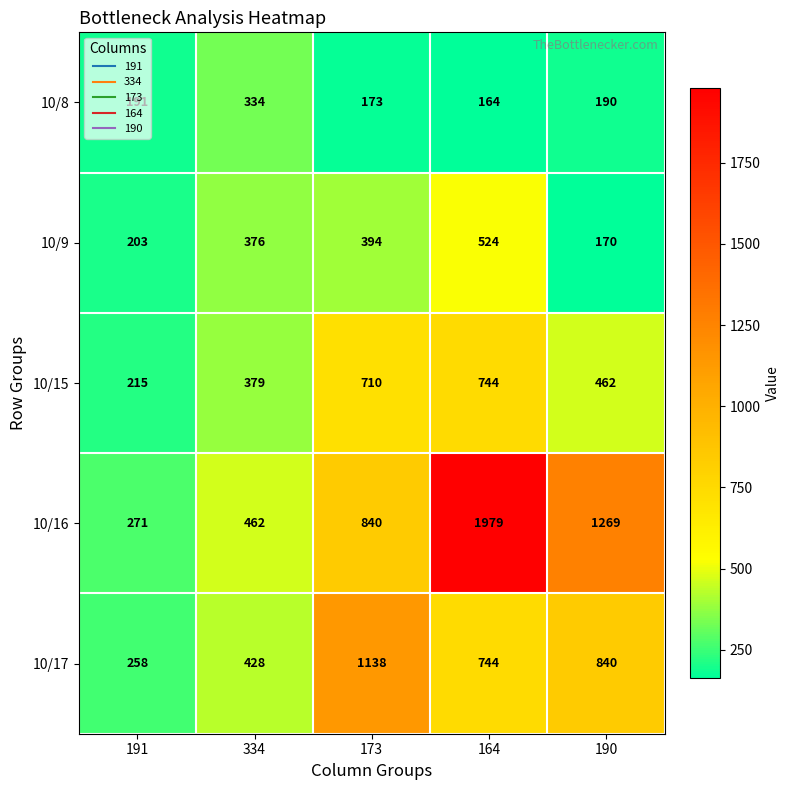

What is the difference between the second highest and second lowest values in the 10/16 series?

807